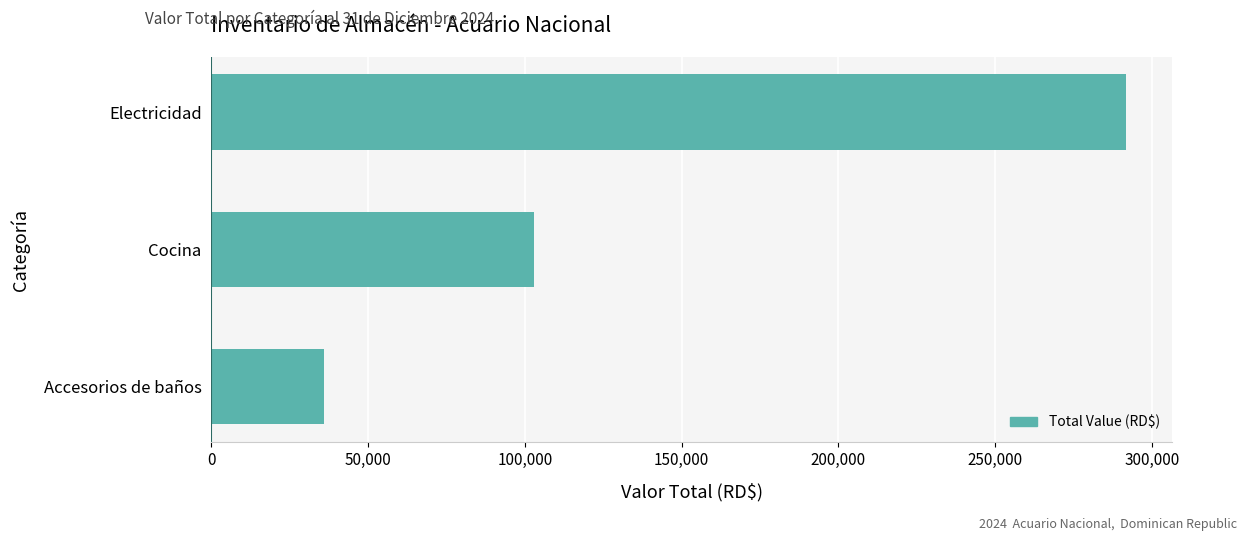

List the labels in order of value, largest first.

Electricidad, Cocina, Accesorios de baños